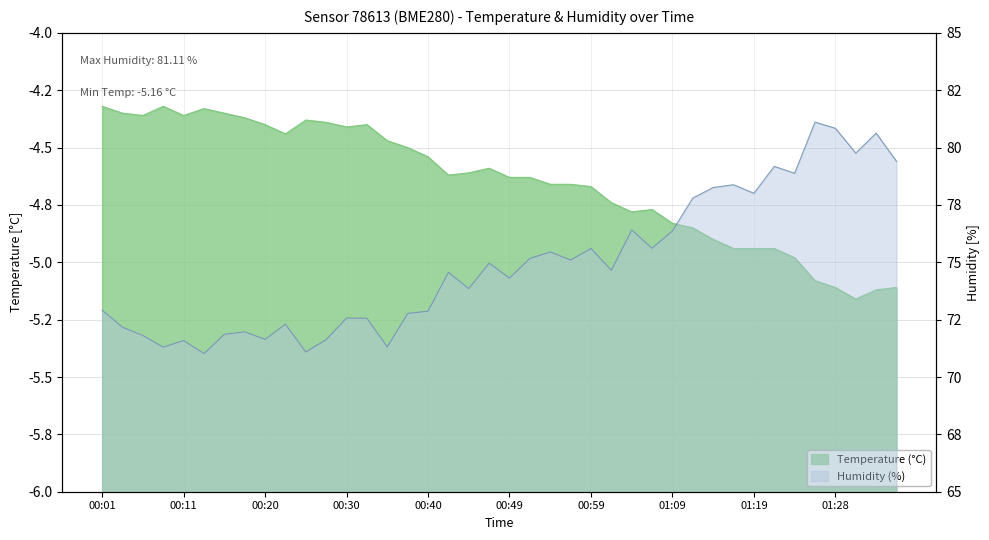

True or false: temperature and humidity intersect in this chart.

False